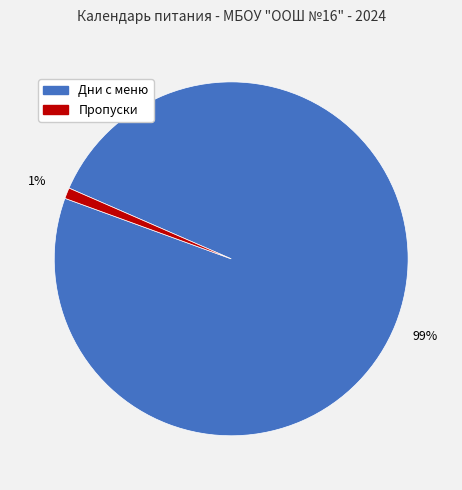

Is there any slice that represents more than half of the pie?

Yes